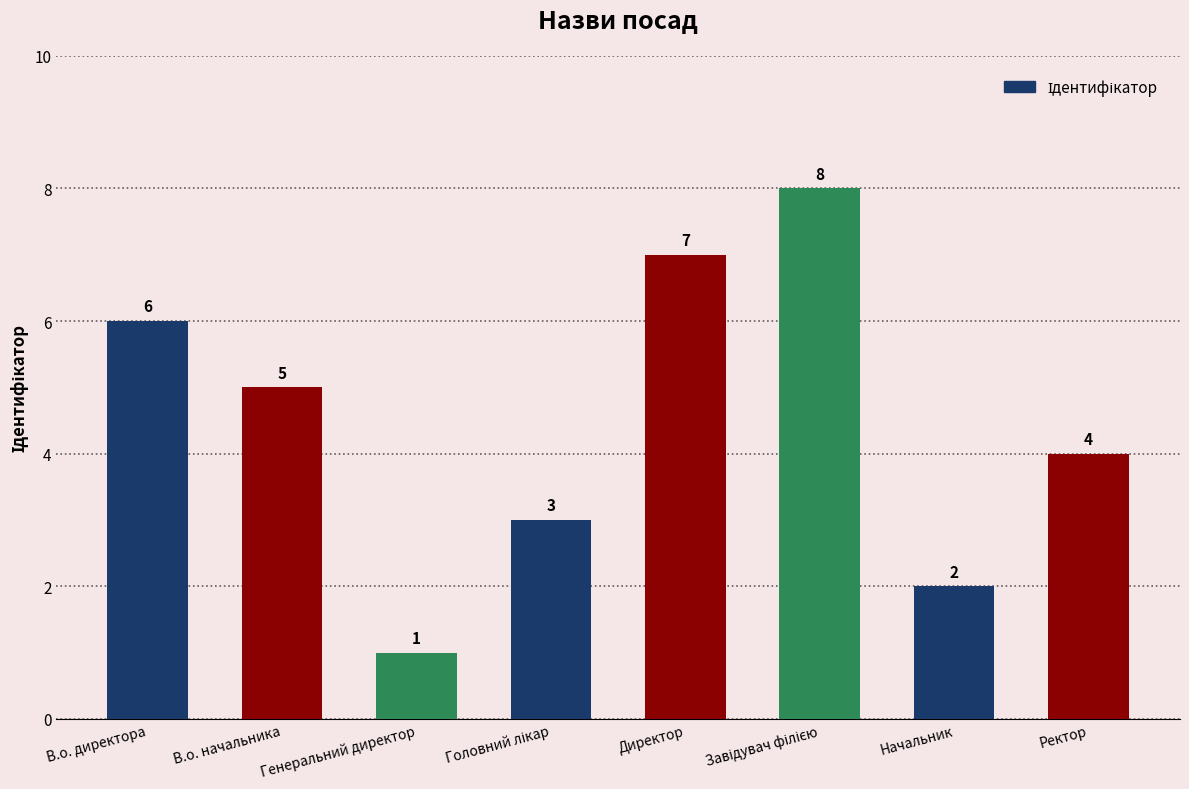

True or false: the data shows 2 at Начальник.

True